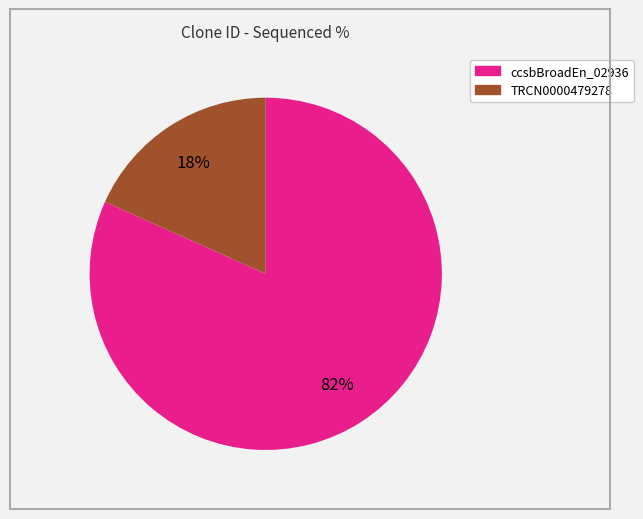

Is there any slice that represents more than half of the pie?

Yes